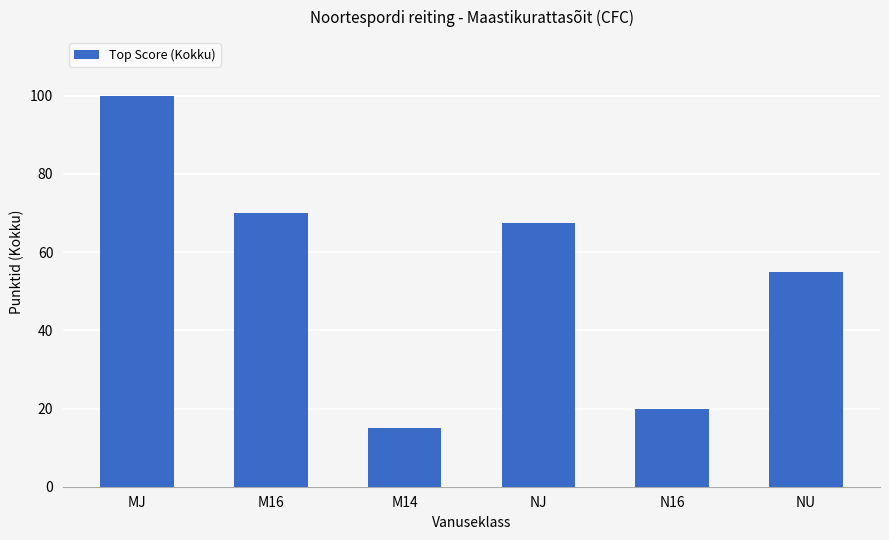

The value at MJ is 100.0. True or false?

True